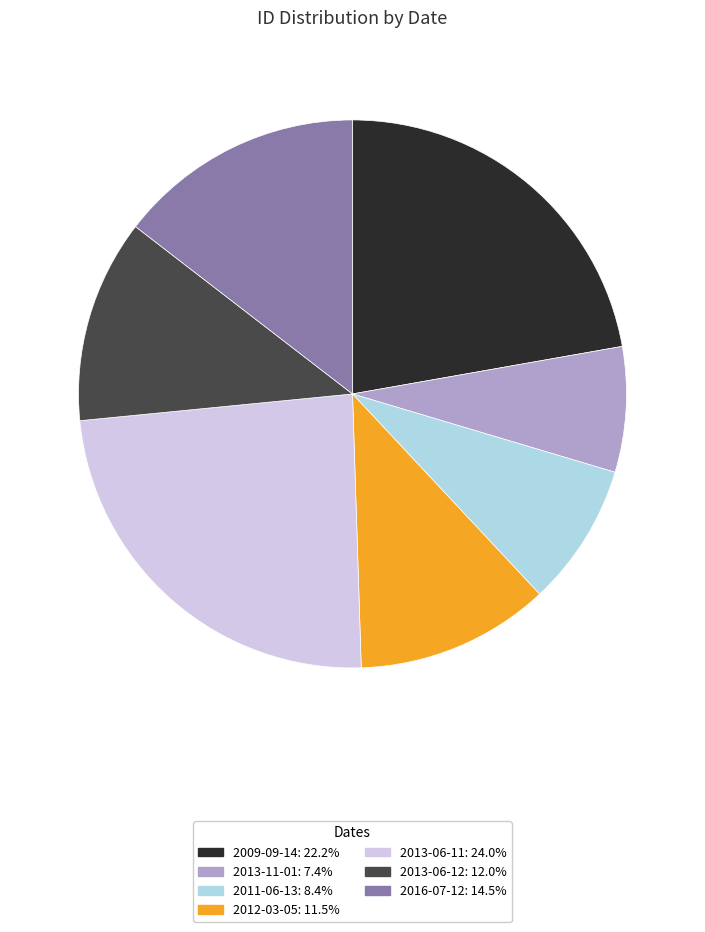

Count the number of slices in the pie.

7